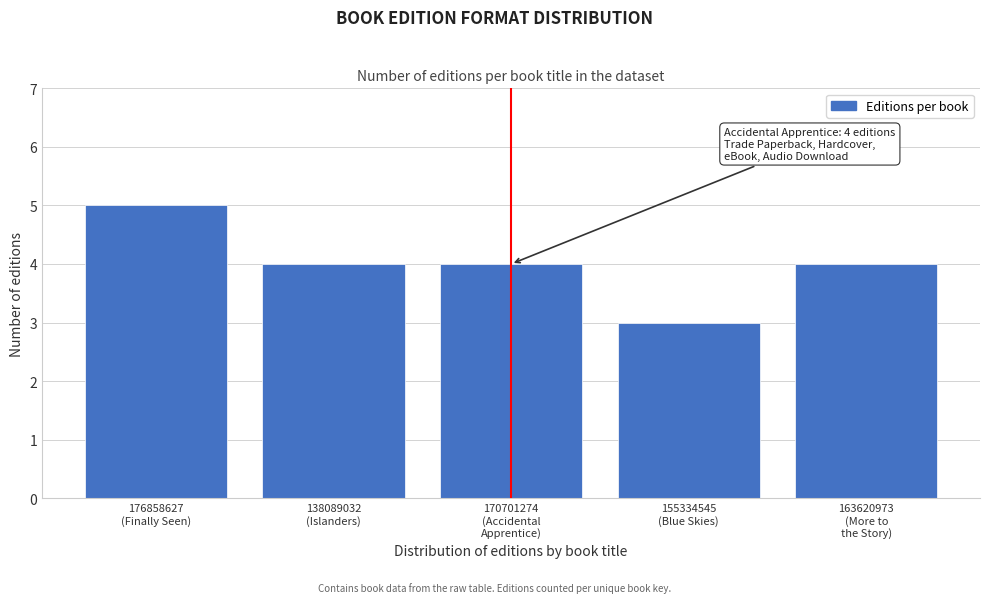

Reading left to right, what are all the values shown in this chart?

5	4	4	3	4